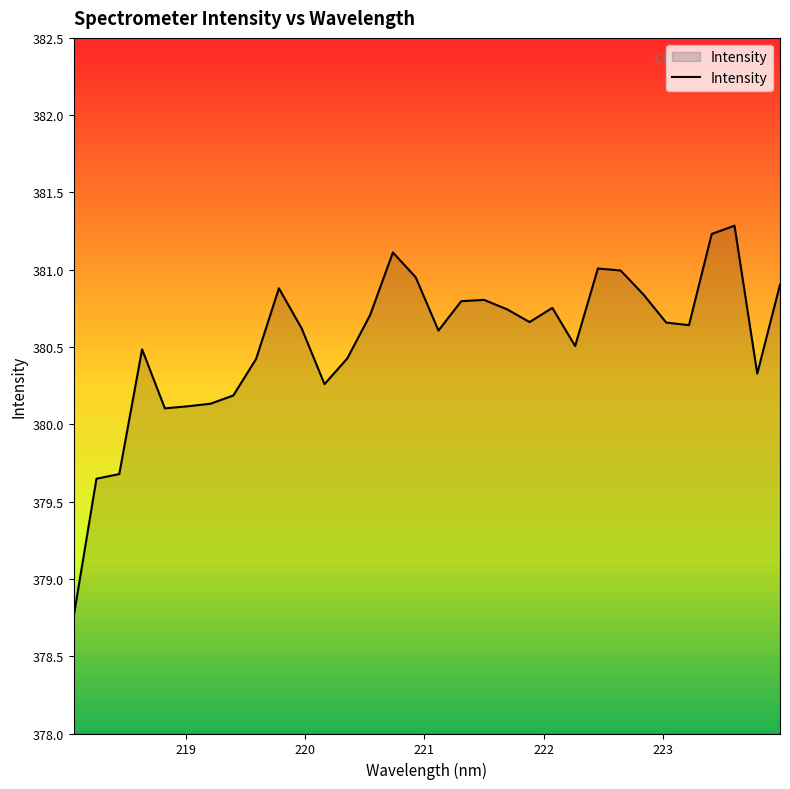

What is the maximum value shown in the chart?

381.3